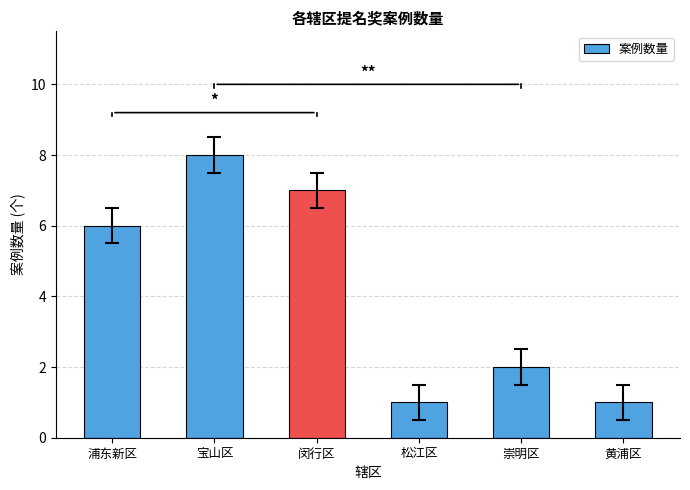

What is the sum of all values?

25